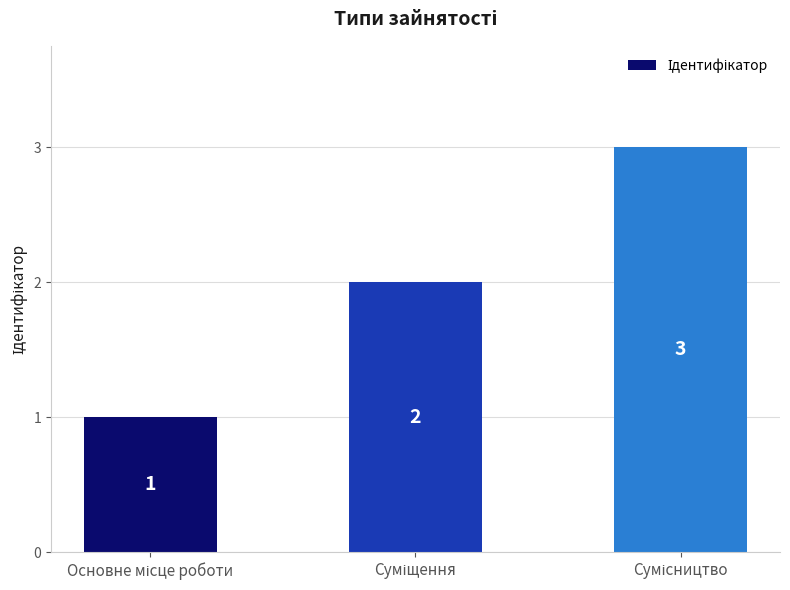

What is the maximum value shown in the chart?

3